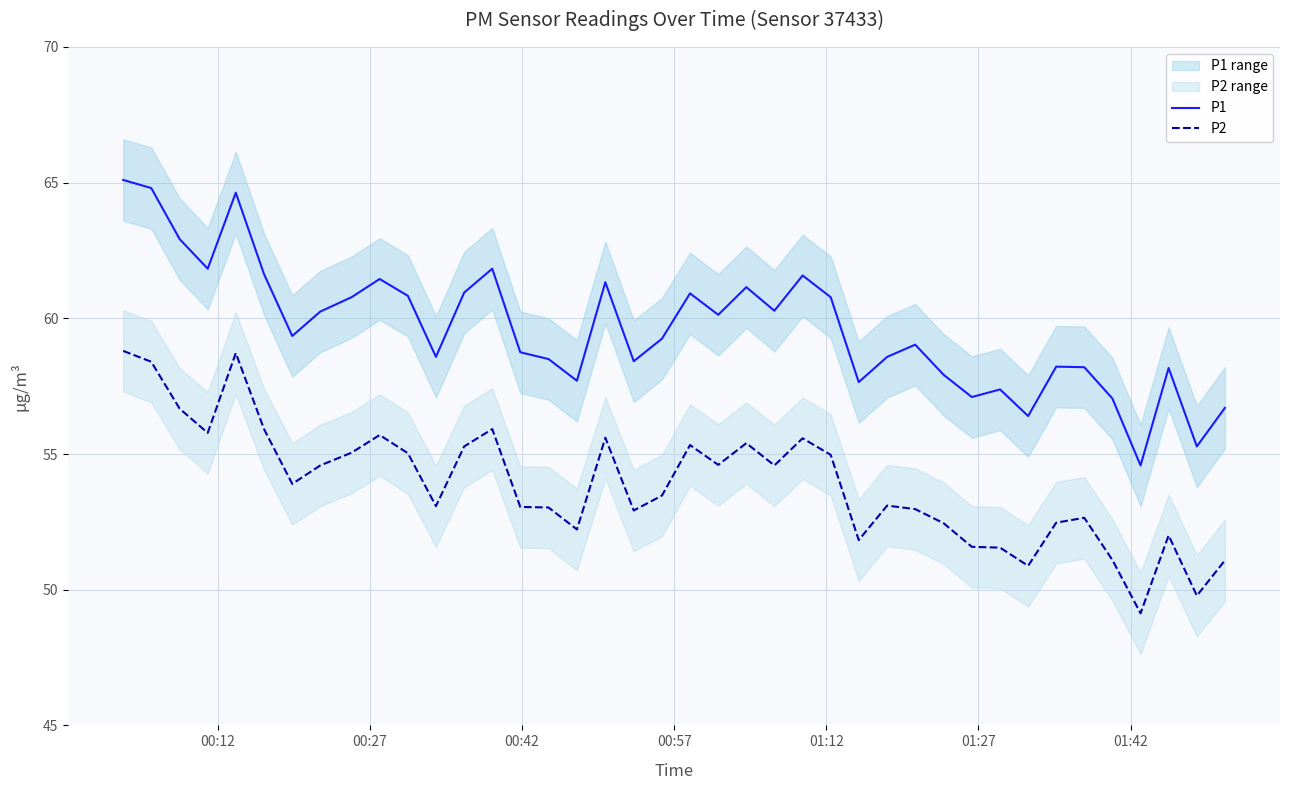

What is the greatest value displayed?

65.1